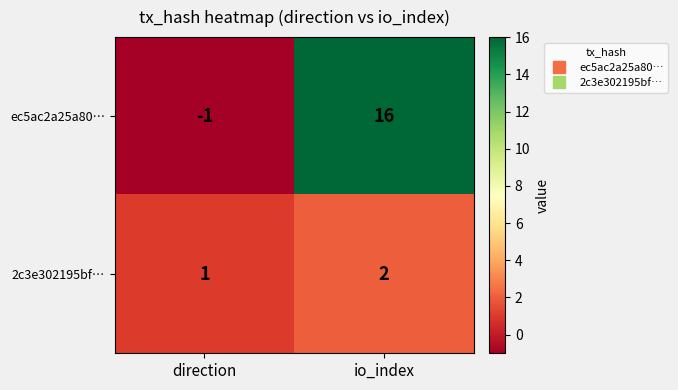

Which label corresponds to the largest value in the chart?

io_index